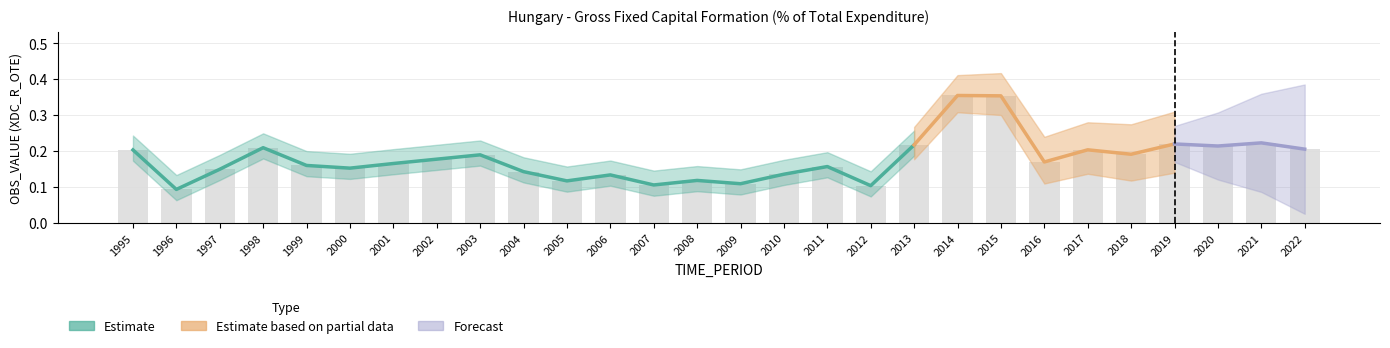

What is the change in value from 2014 to 2021?

-0.1